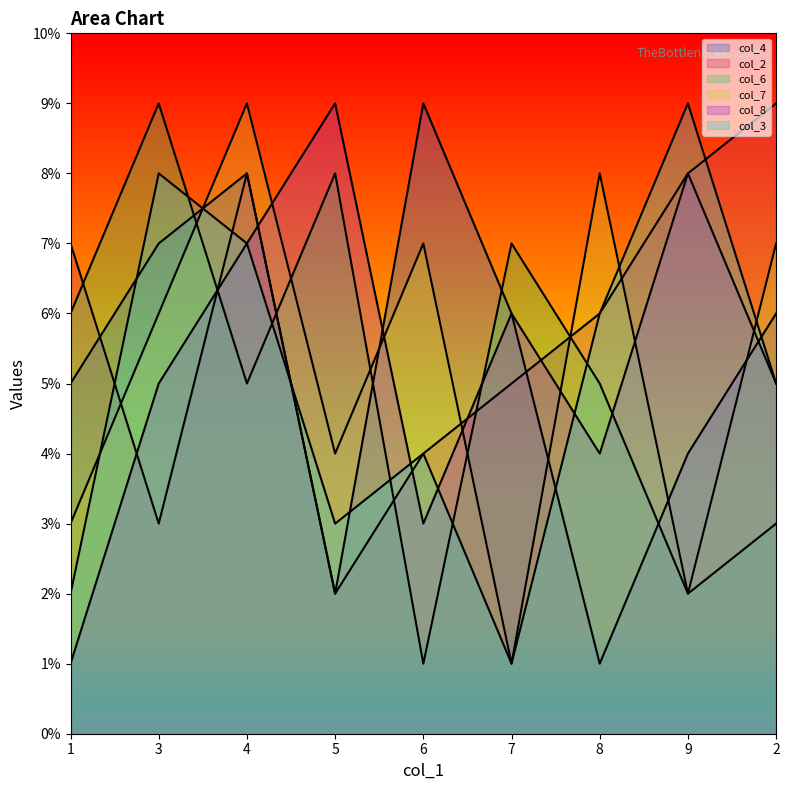

What is the spread (max minus min) of values at 8?

7